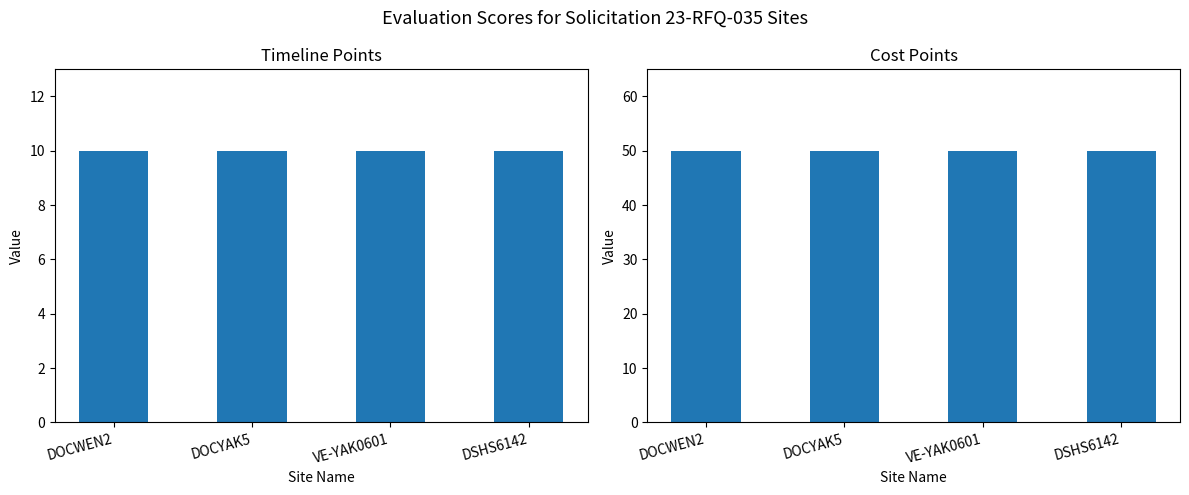

What is the maximum value shown in the chart?

50